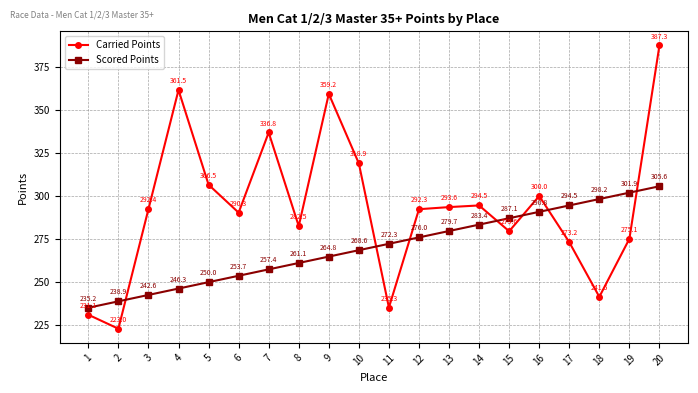

List the series in order of their peak value, highest first.

Carried Points, Scored Points